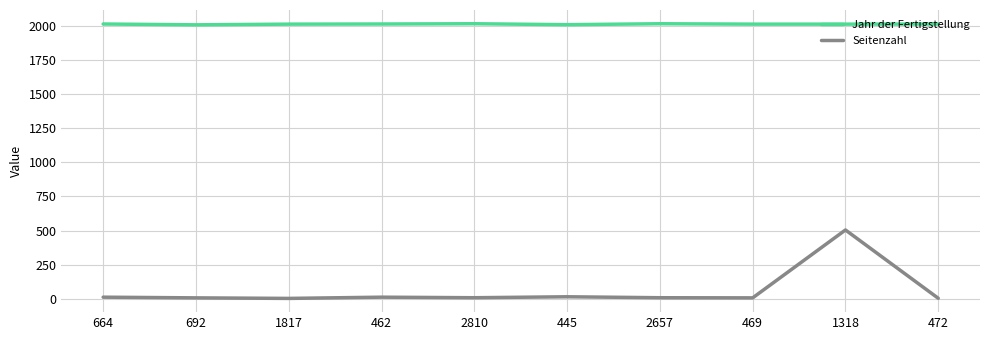

Is it true that Jahr der Fertigstellung equals 2015 at 462?

True